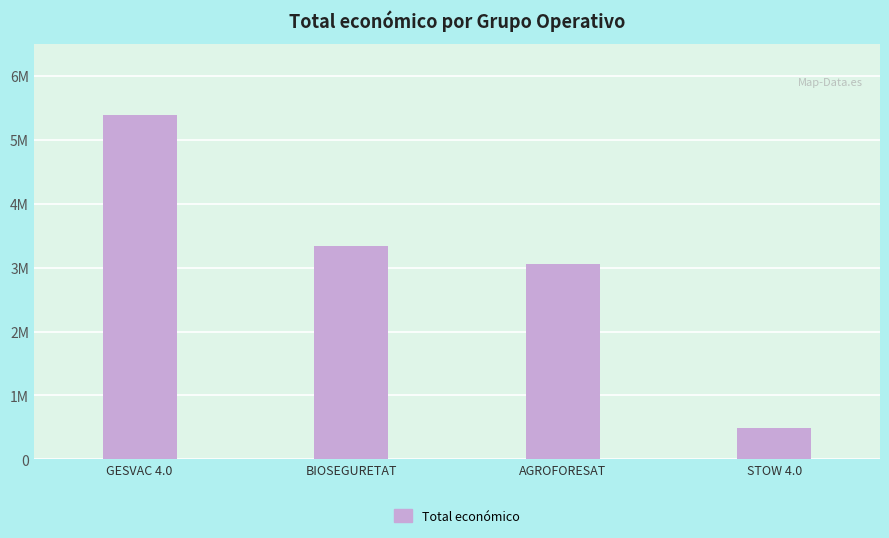

At which label is the value closest to 2942427?

AGROFORESAT